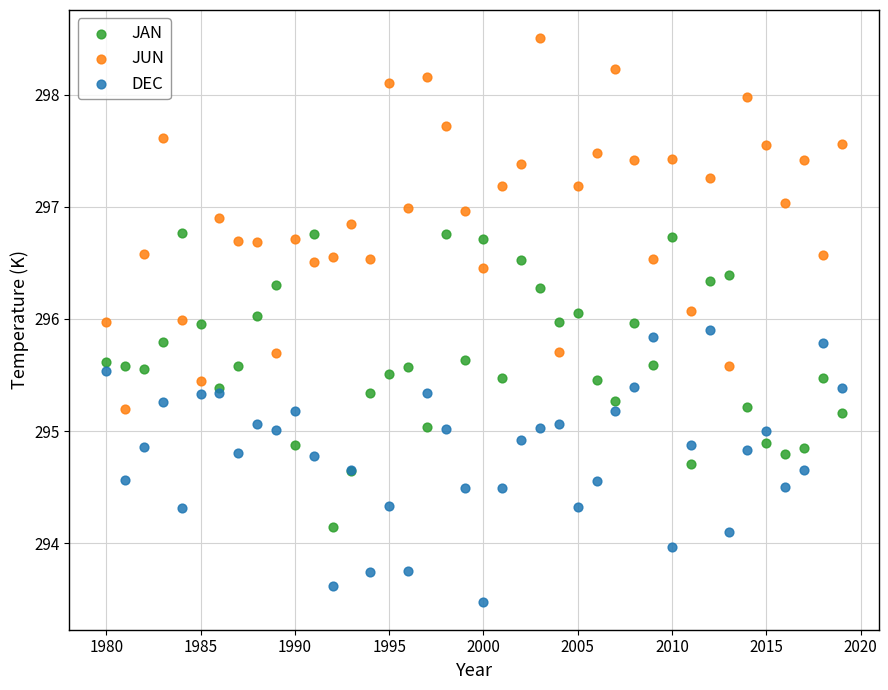

What are all the series names shown in the legend?

JAN, JUN, DEC